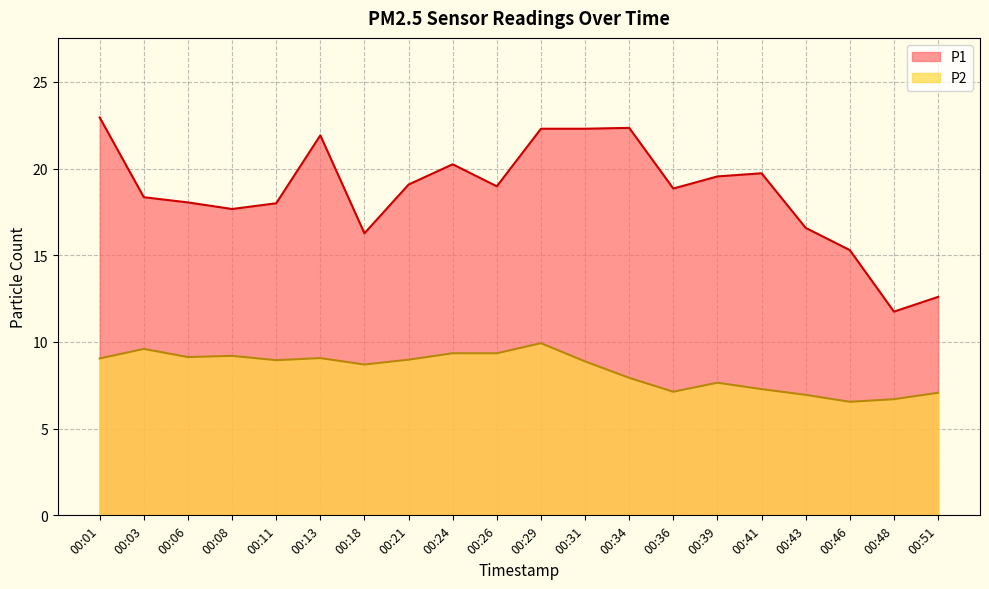

Which series has the largest range (max minus min)?

P1